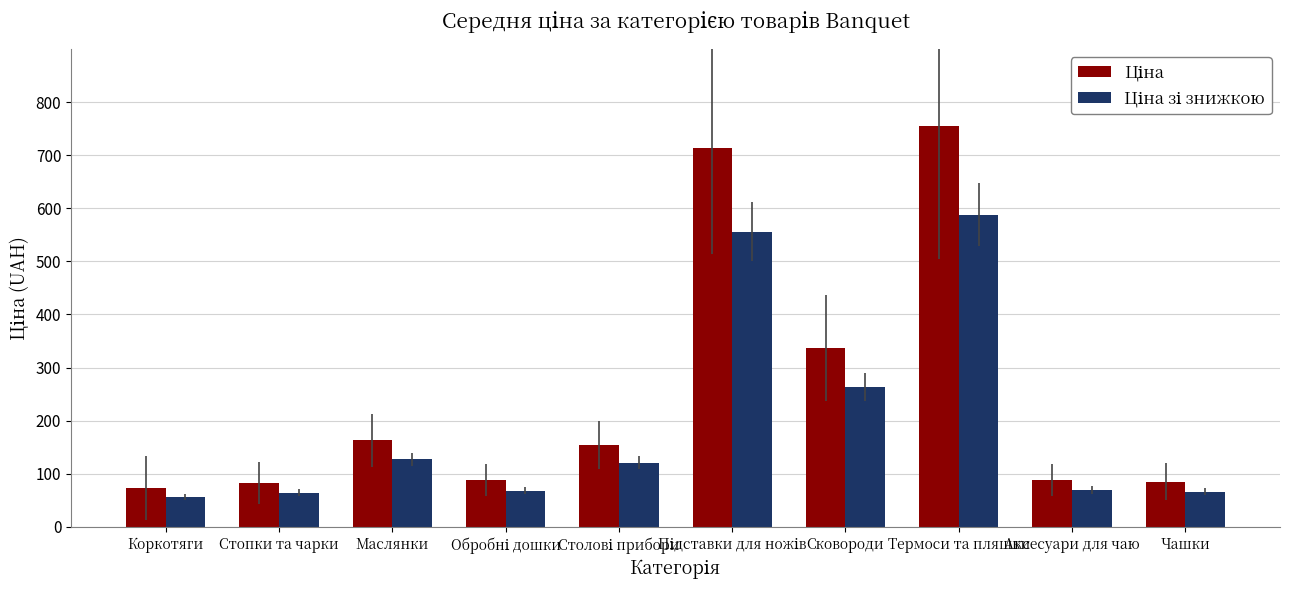

At which category is the sum across all series the highest?

Термоси та пляшки